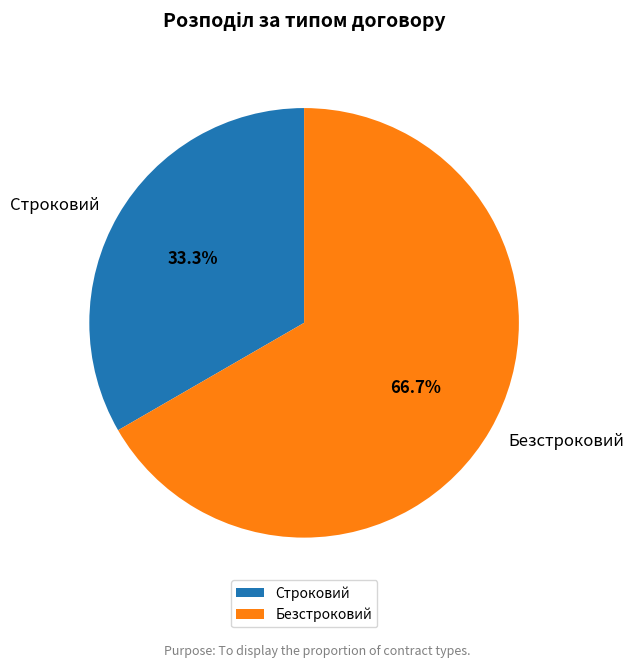

To the nearest percent, what is the difference between the Строковий and Безстроковий slice percentages?

33%